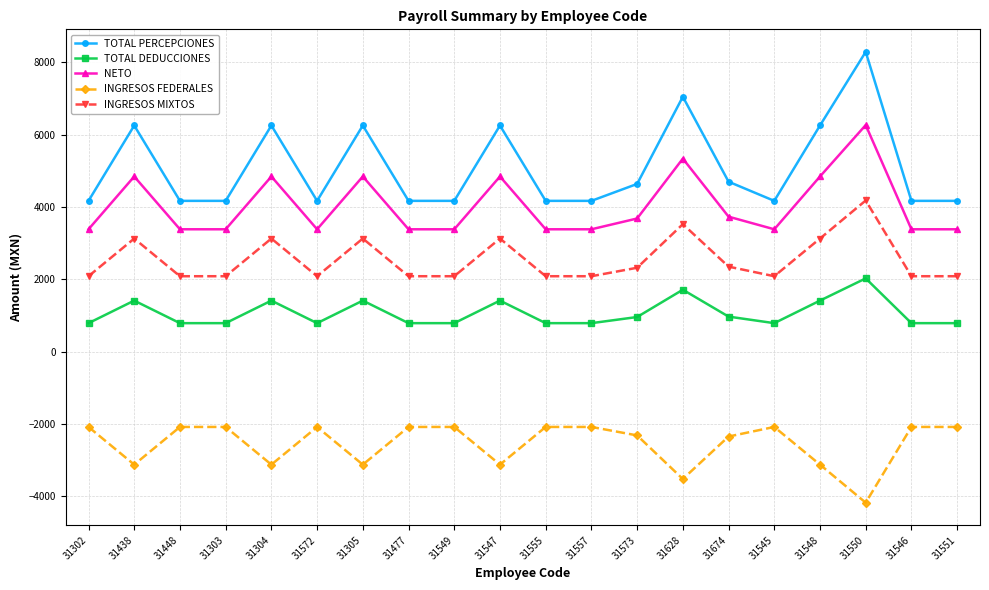

What is the label of the 9th point from the left?

31549